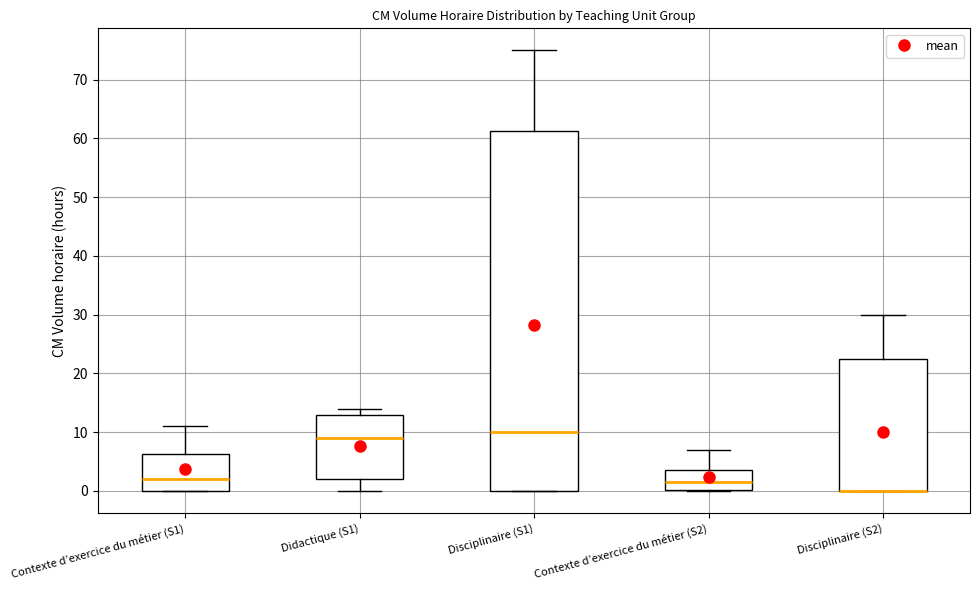

Reading left to right, read every box against the y-axis: the position of its median line, the range the box covers, and the ends of its whiskers. The values are not printed on the chart, so give them approximately, as read against the axis.

Contexte d’exercice du métier (S1): median 2, box 0 to 6, whiskers 0 to 11
Didactique (S1): median 9, box 2 to 13, whiskers 0 to 14
Disciplinaire (S1): median 10, box 0 to 61, whiskers 0 to 75
Contexte d’exercice du métier (S2): median 2, box 0 to 4, whiskers 0 to 7
Disciplinaire (S2): median 0 (drawn on the box's lower edge), box 0 to 23, whiskers 0 to 30